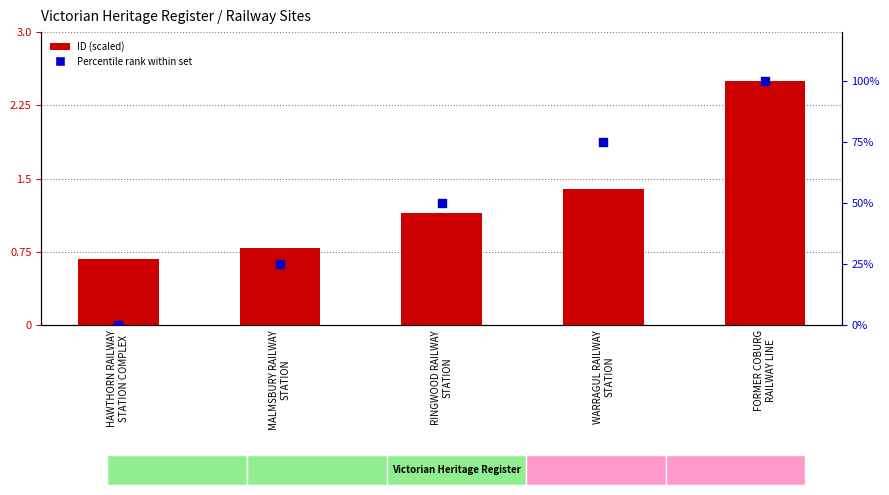

Which series has the largest Y range (max minus min)?

Percentile Rank